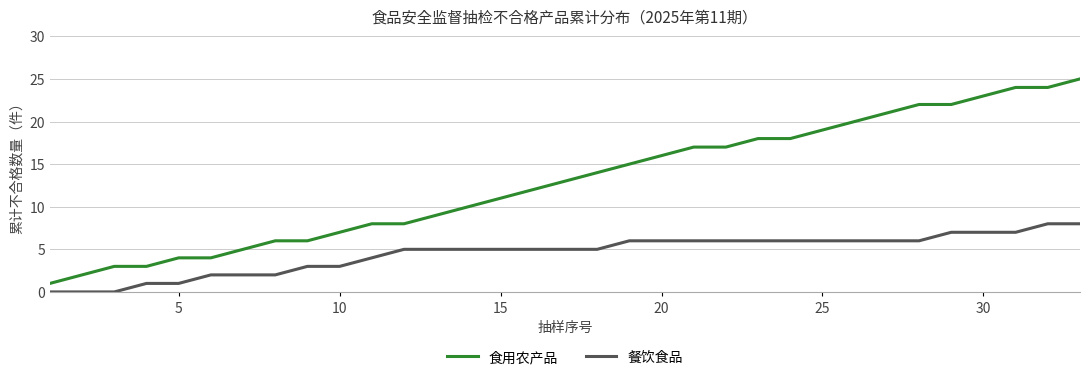

Rank the series by their maximum value, from highest to lowest.

食用农产品, 餐饮食品